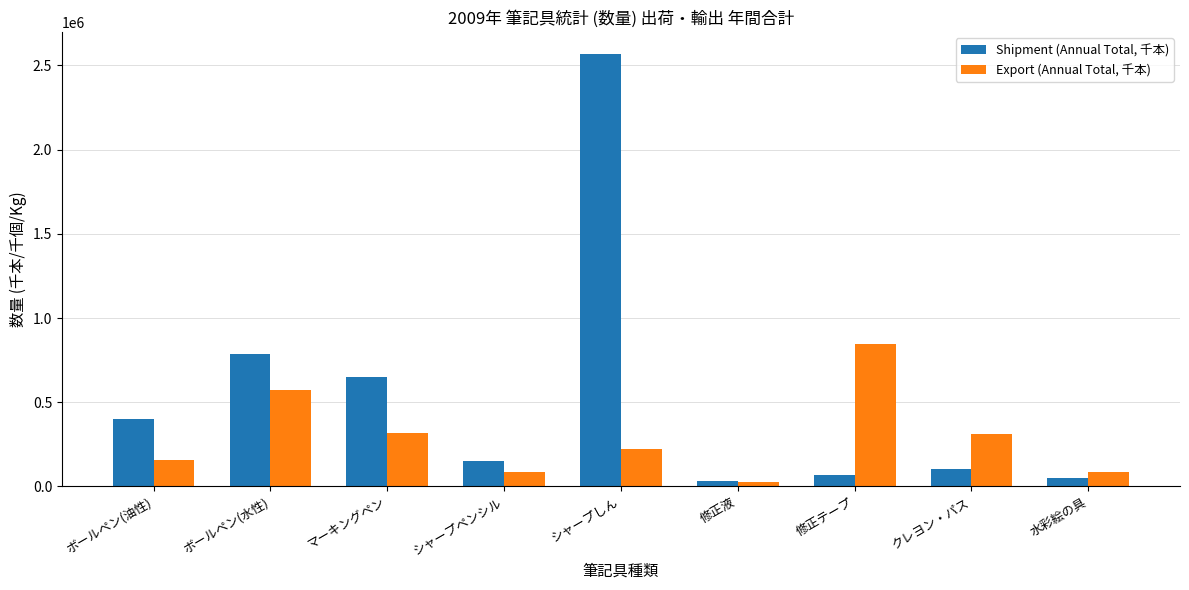

True or false: Export (Annual Total, 千本) has a value of 1004951 at ボールペン(水性).

False